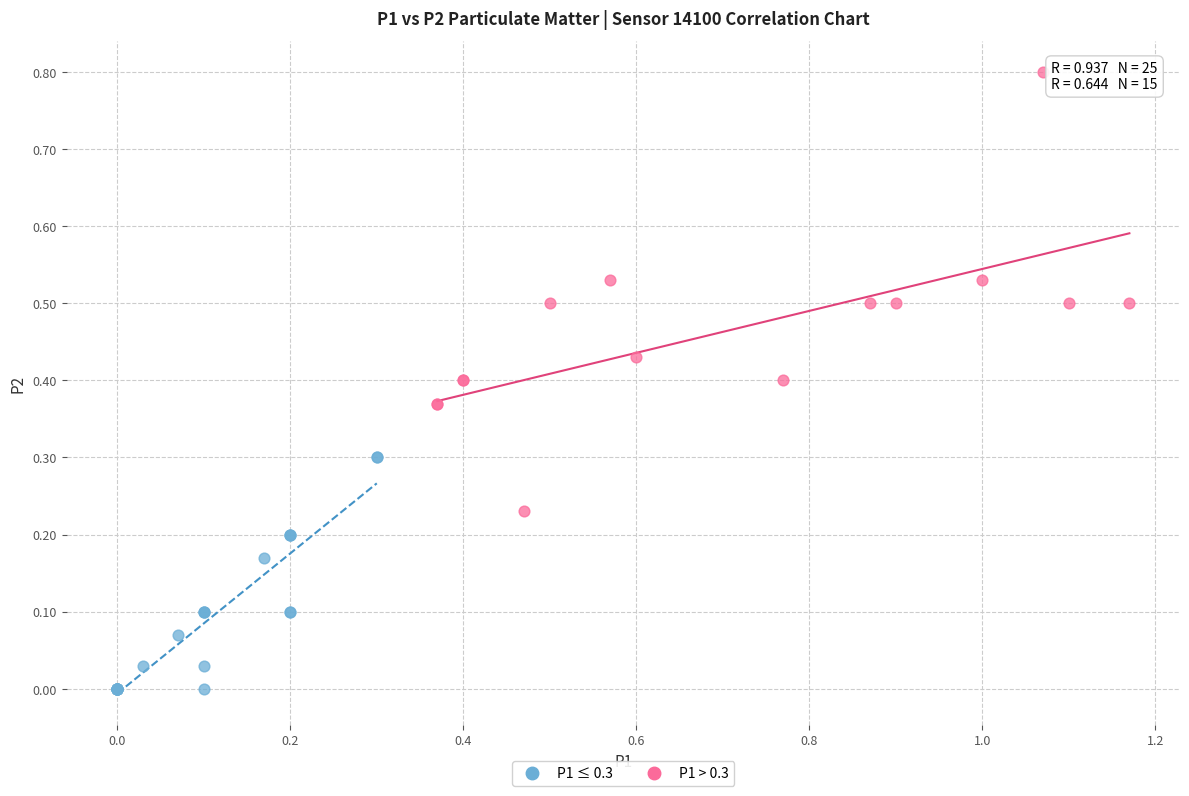

Which series has the widest spread of Y values?

P1 > 0.3